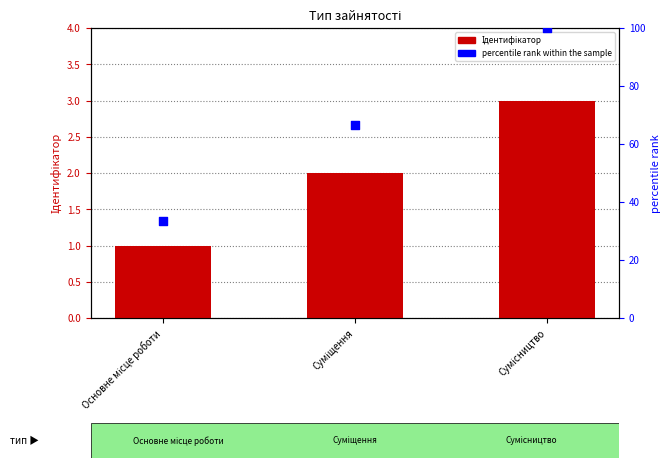

Which series contains the lowest Y value?

Ідентифікатор